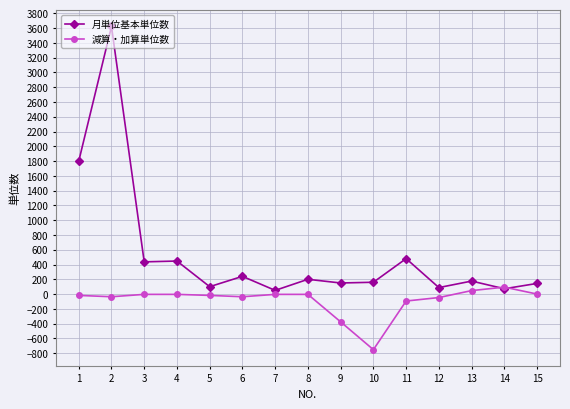

Where is 減算・加算単位数 nearest to the value -329?

9